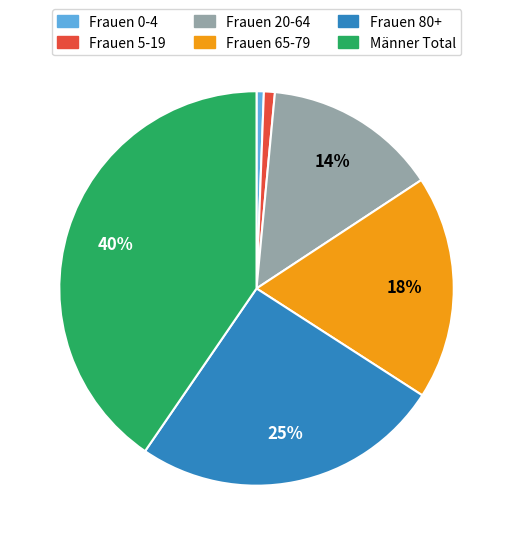

Does any single category account for the majority?

No